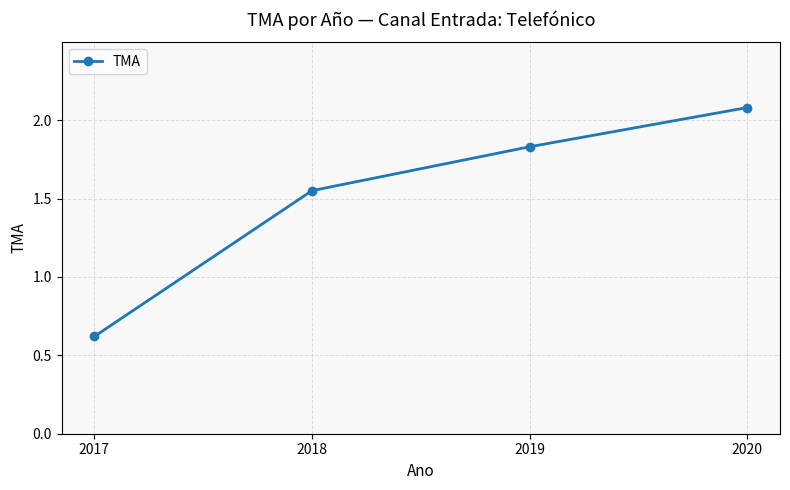

Which category has the lowest value across all series?

2017